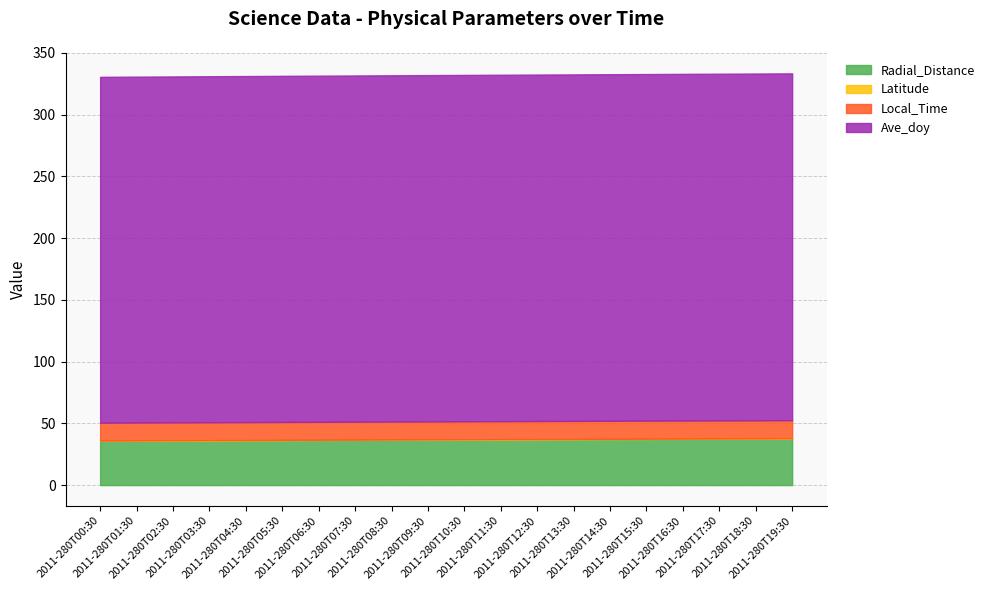

What position from the left is 2011-280T02:30?

3